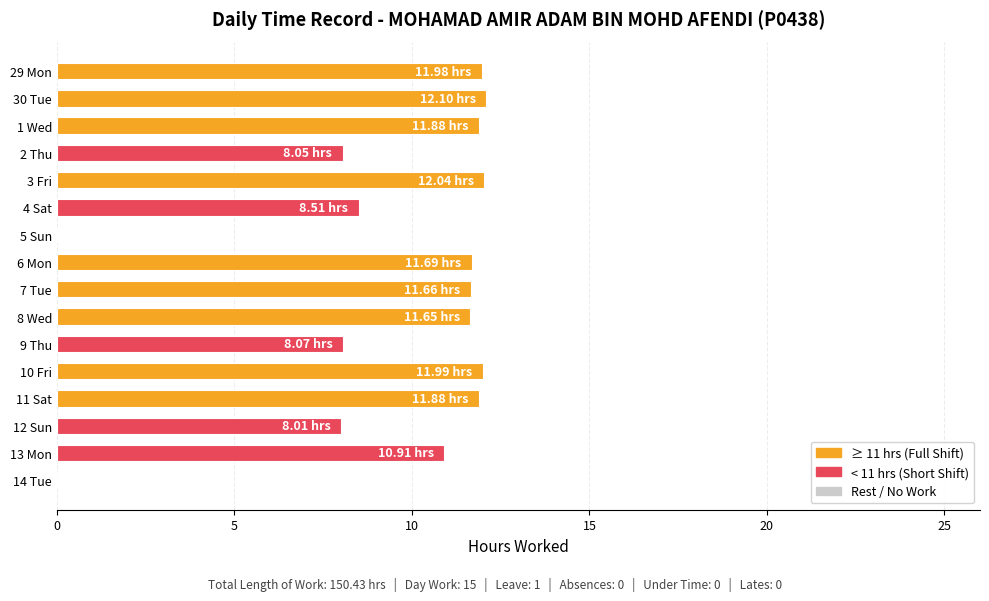

What is the sum of the values at 7 Tue and 8 Wed?

23.3